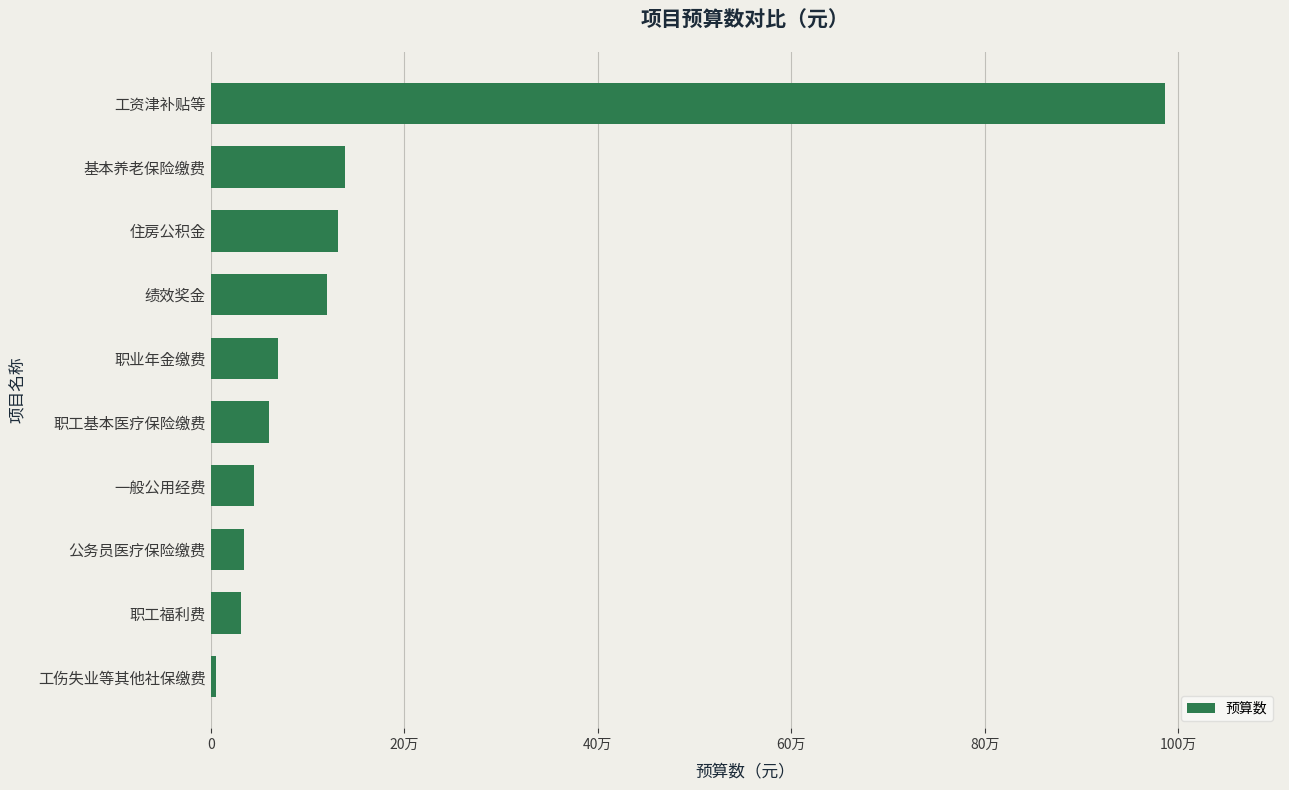

How many data points are above 69189?

5